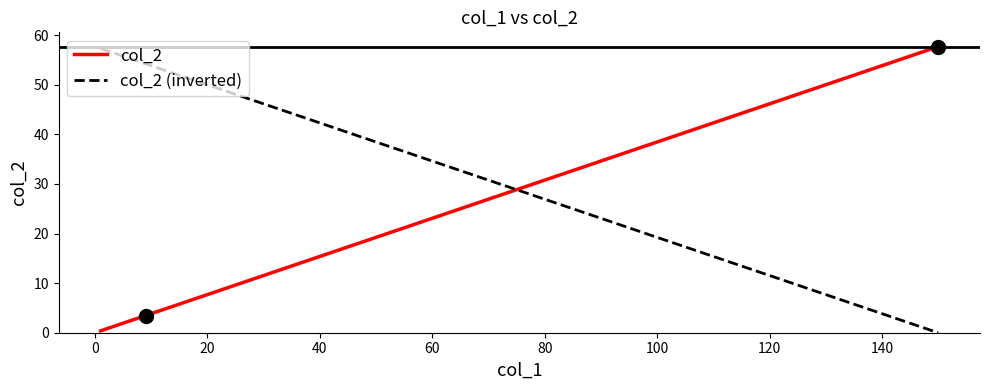

What is the difference between the highest and lowest values at 0?

56.9